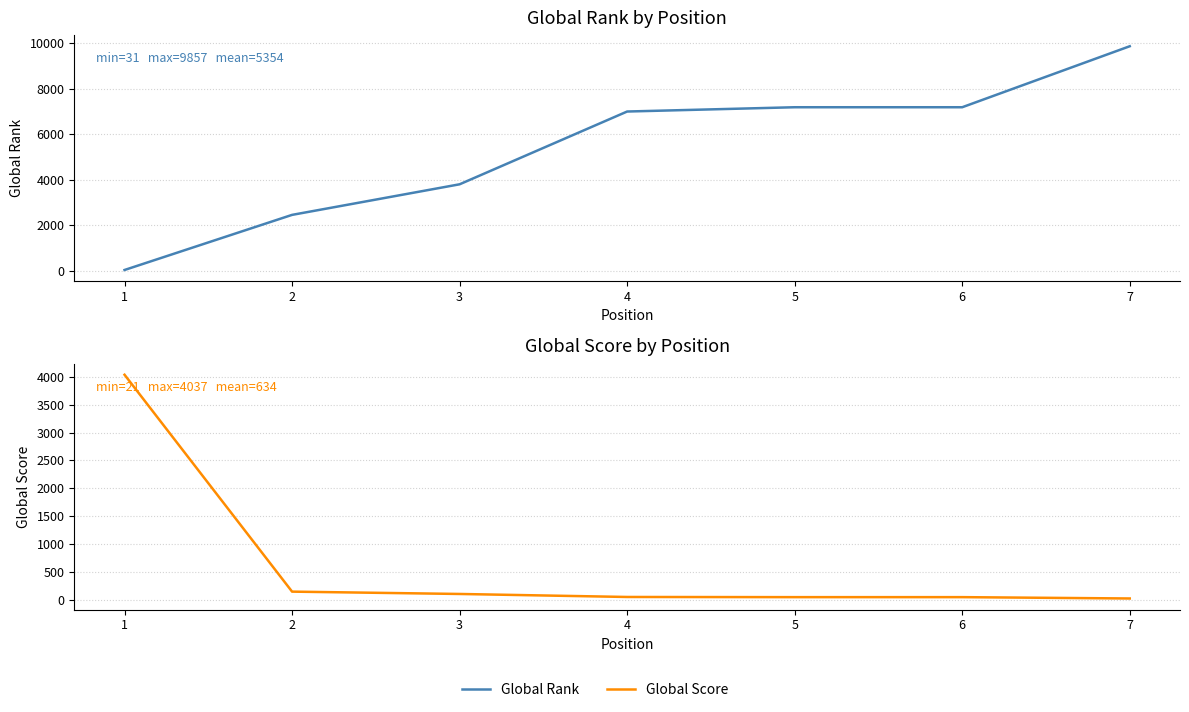

At which label does Global Rank first exceed 6990?

5